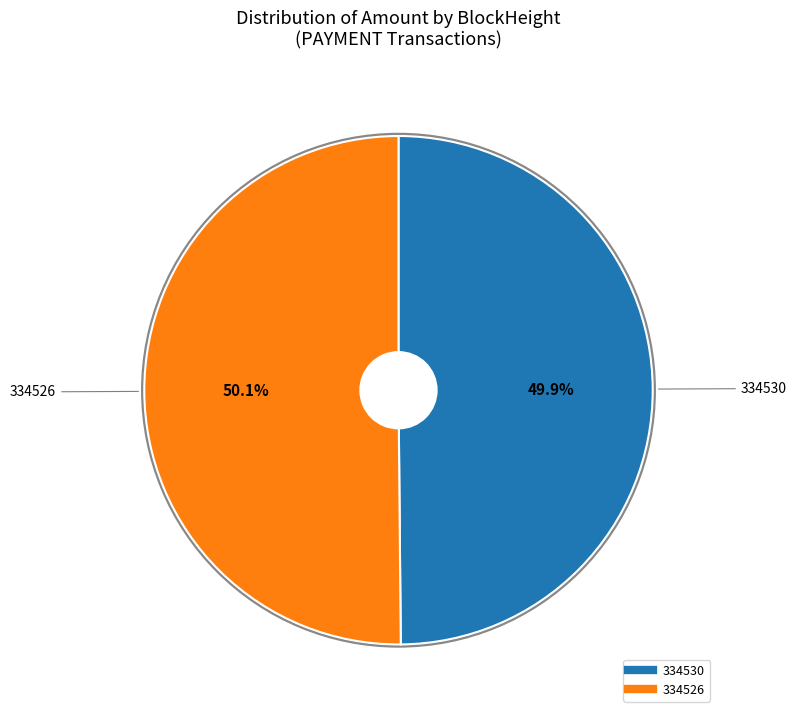

Is there a majority slice in this chart?

Yes